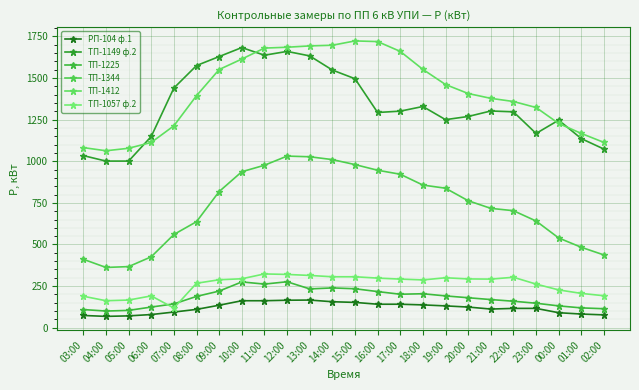

What is the greatest value displayed?

1723.0